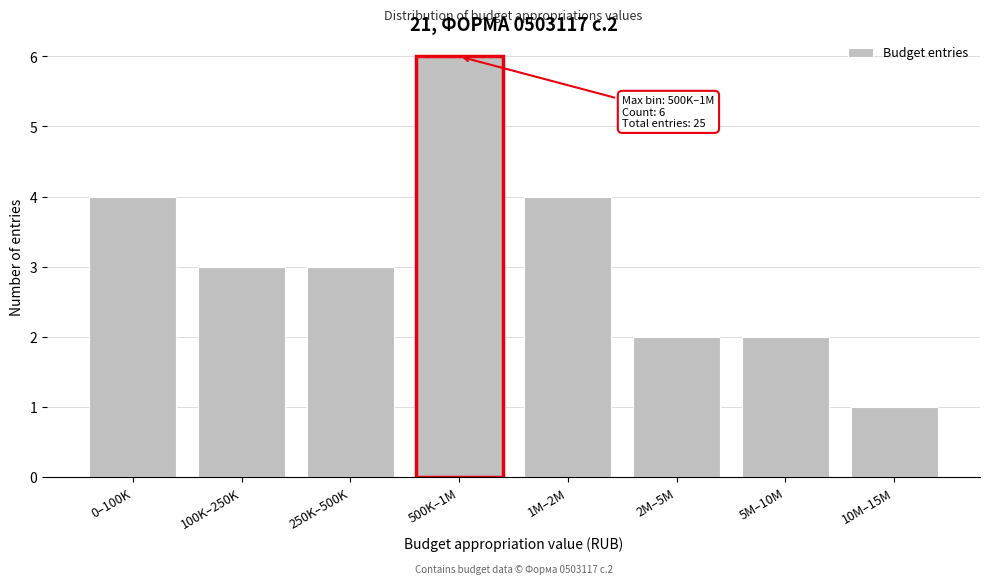

Reading right to left, extract all data points from this chart.

10M–15M=1	5M–10M=2	2M–5M=2	1M–2M=4	500K–1M=6	250K–500K=3	100K–250K=3	0–100K=4